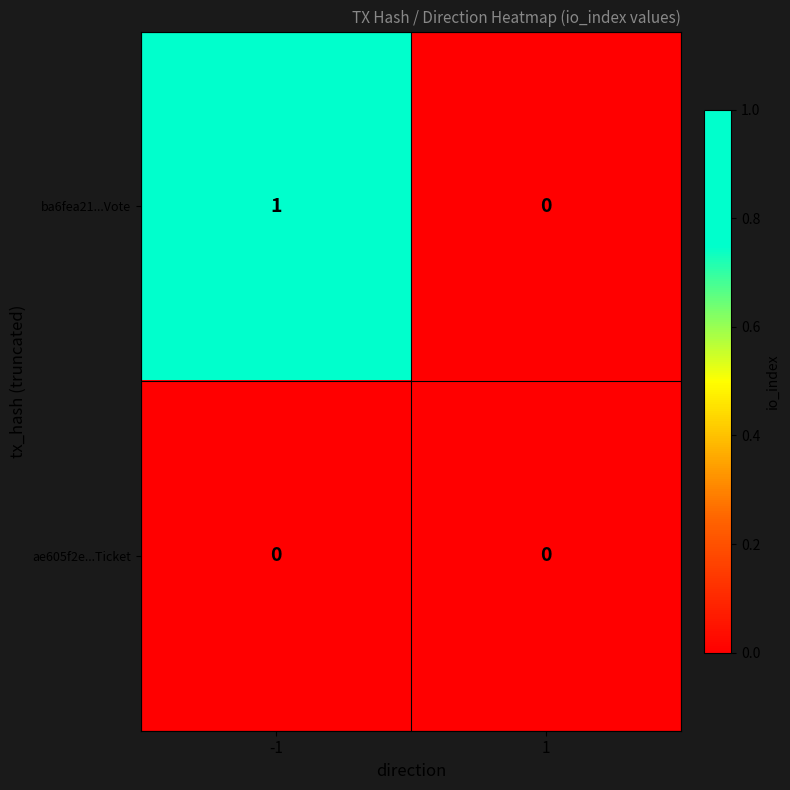

Is the value of ba6fea21...Vote at -1 greater than the value of ae605f2e...Ticket at 1?

Yes